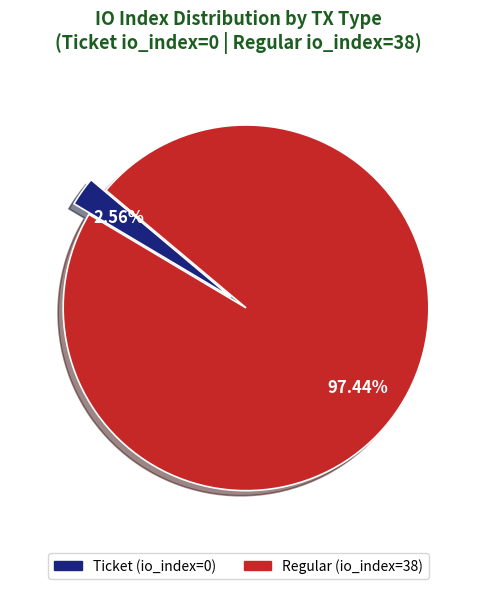

Is the sum of Regular (io_index=38) and Ticket (io_index=0) greater than half?

Yes